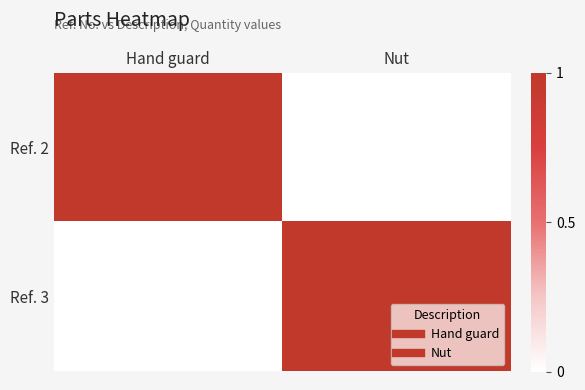

Count the number of data series in this chart.

2